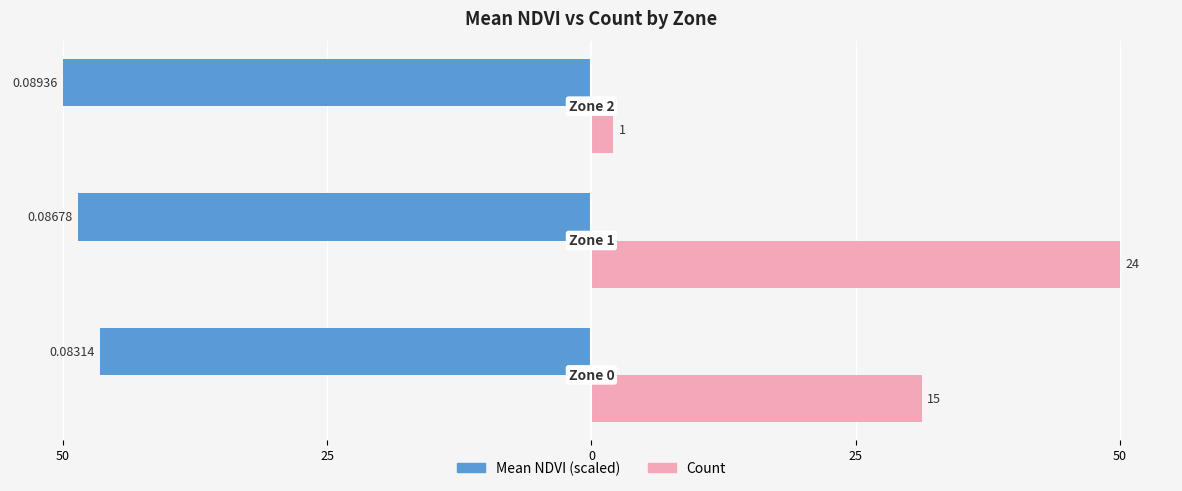

What are all the series names shown in the legend?

Mean NDVI (scaled), Count